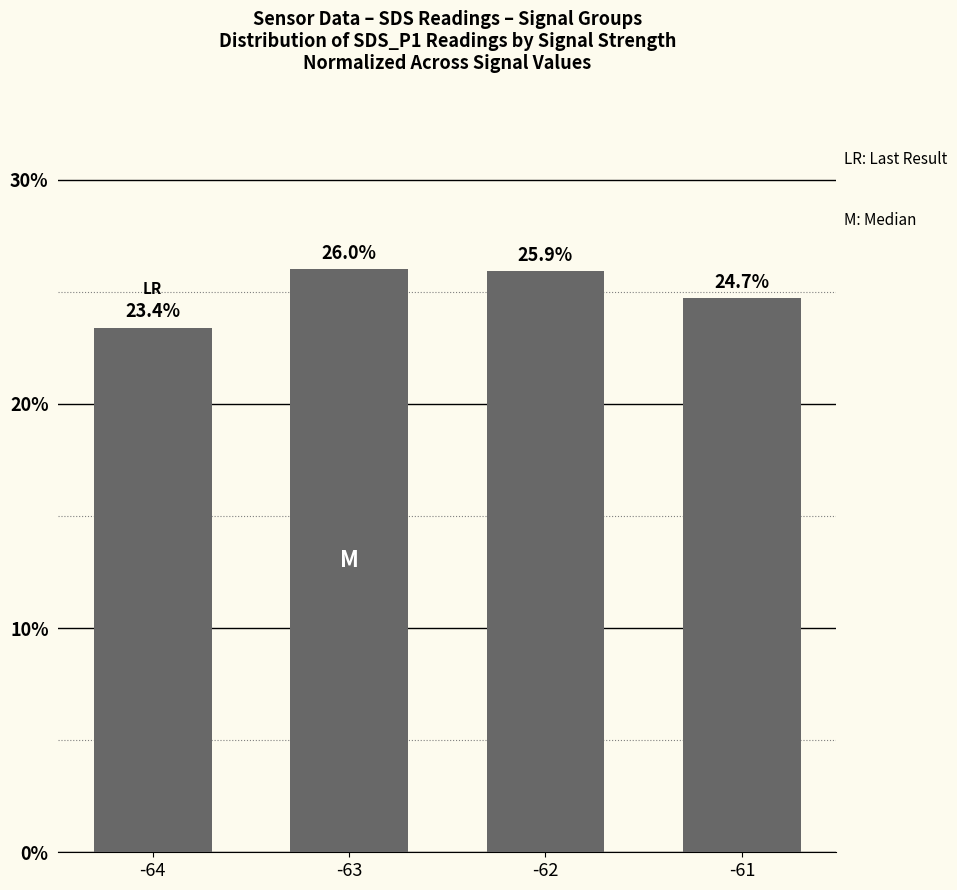

What is the value of the 4th bar from the left?

24.7